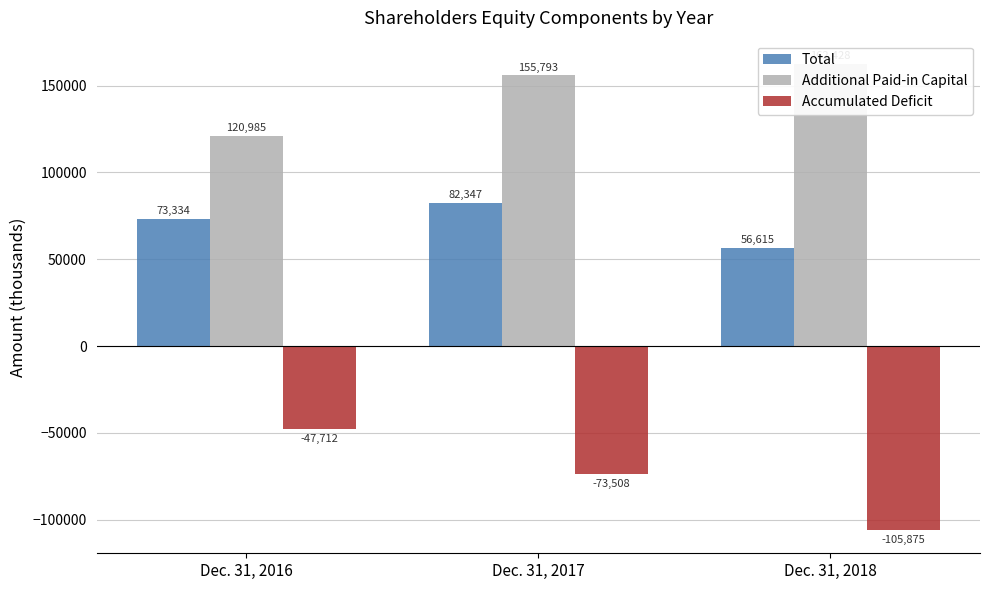

Which series has the largest total across all categories?

Additional Paid-in Capital